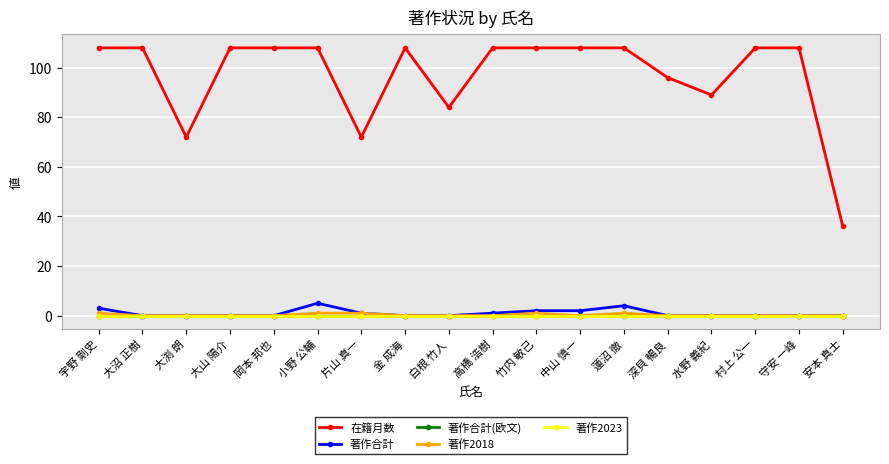

True or false: 著作2018 and 著作合計(欧文) intersect in this chart.

False